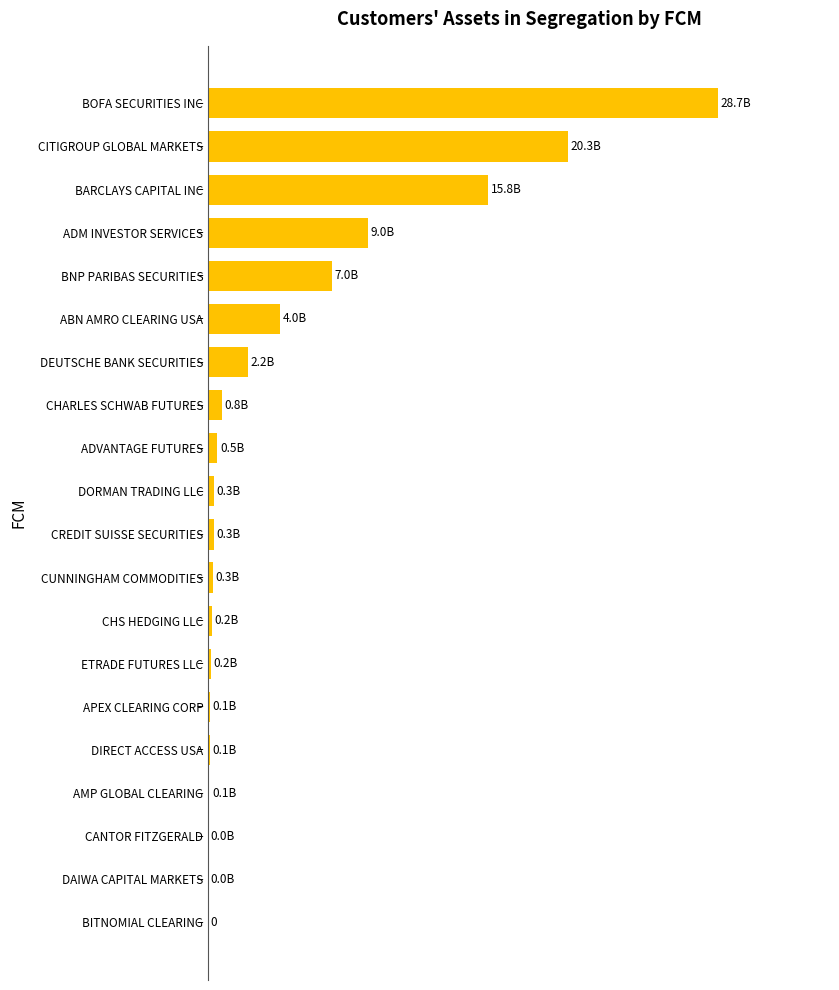

Are the bars horizontal?

Yes